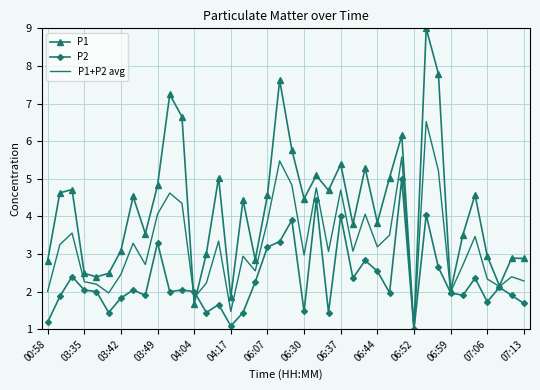

Which series has the widest spread of values?

P1